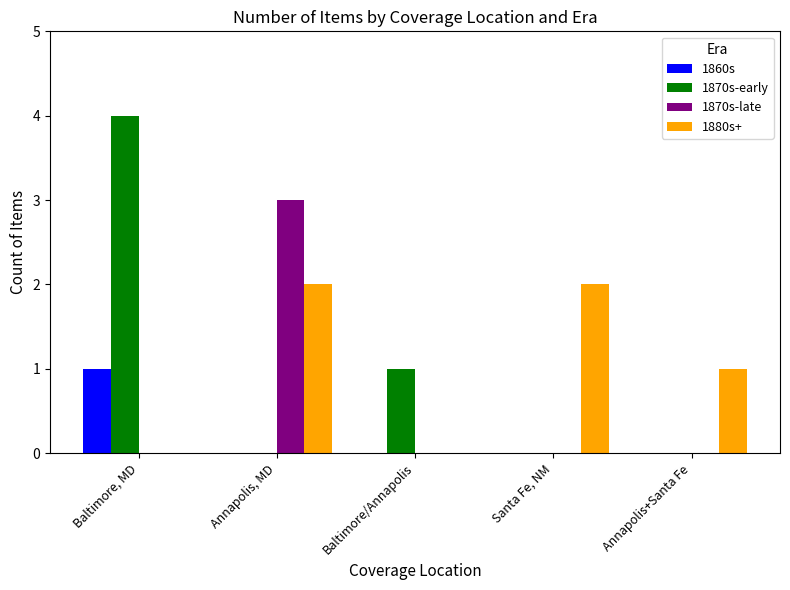

Which series changed the most between Annapolis, MD and Annapolis+Santa Fe?

1870s-late